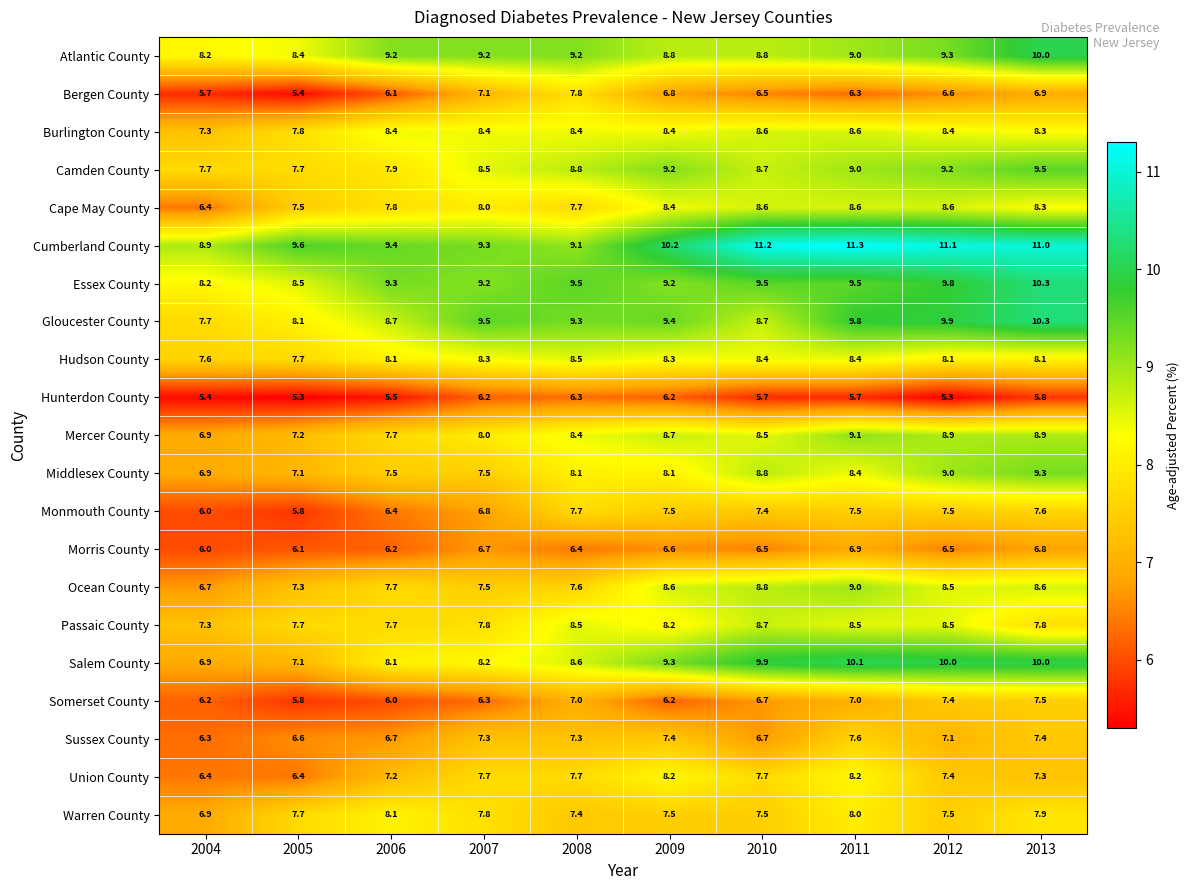

What is the difference between the maximum and minimum values in the Hudson County series?

0.9